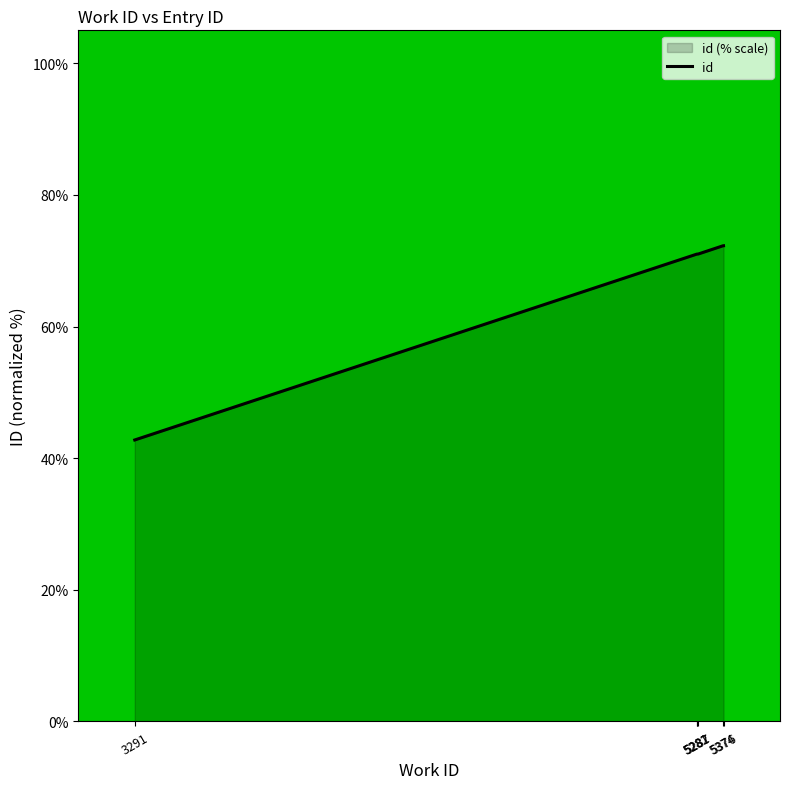

What is the approximate value at 5287?

71.0